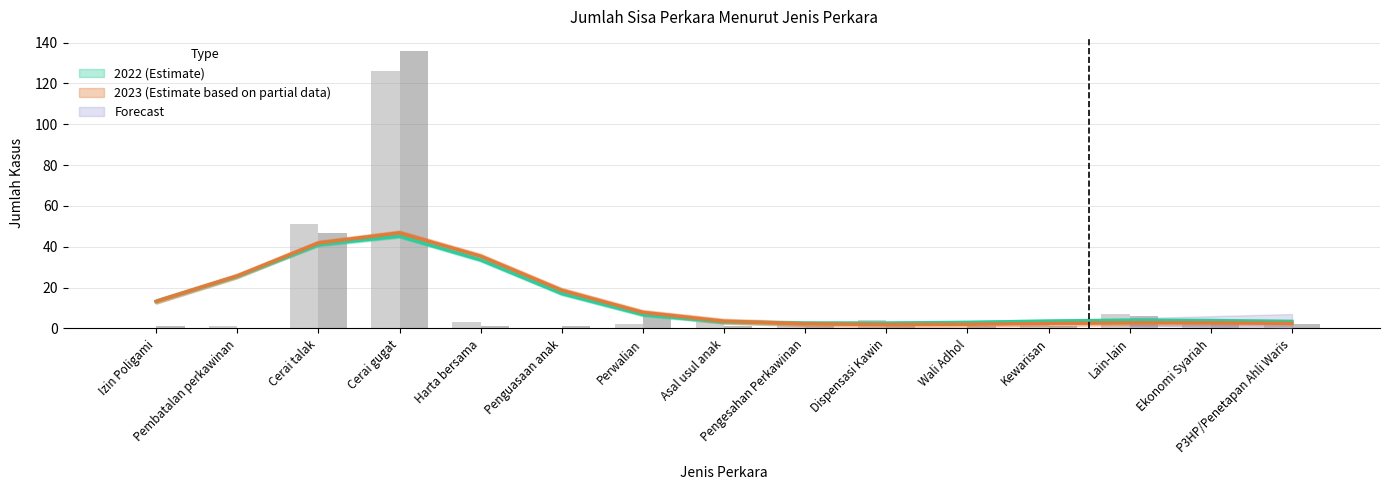

Are the bars grouped side by side (vs. stacked)?

Yes